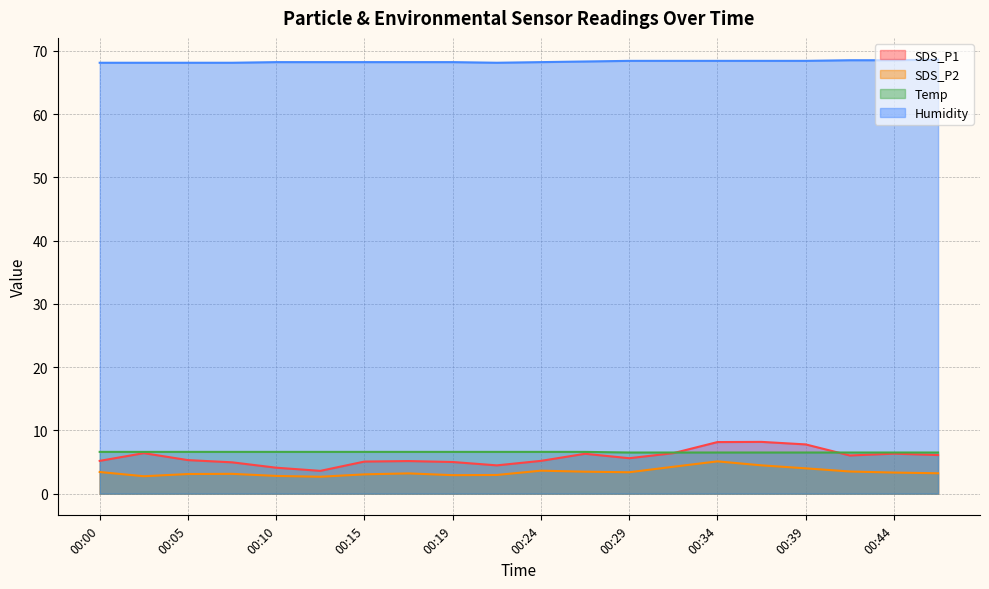

What is the difference between the maximum and second lowest values in the Humidity series?

0.5